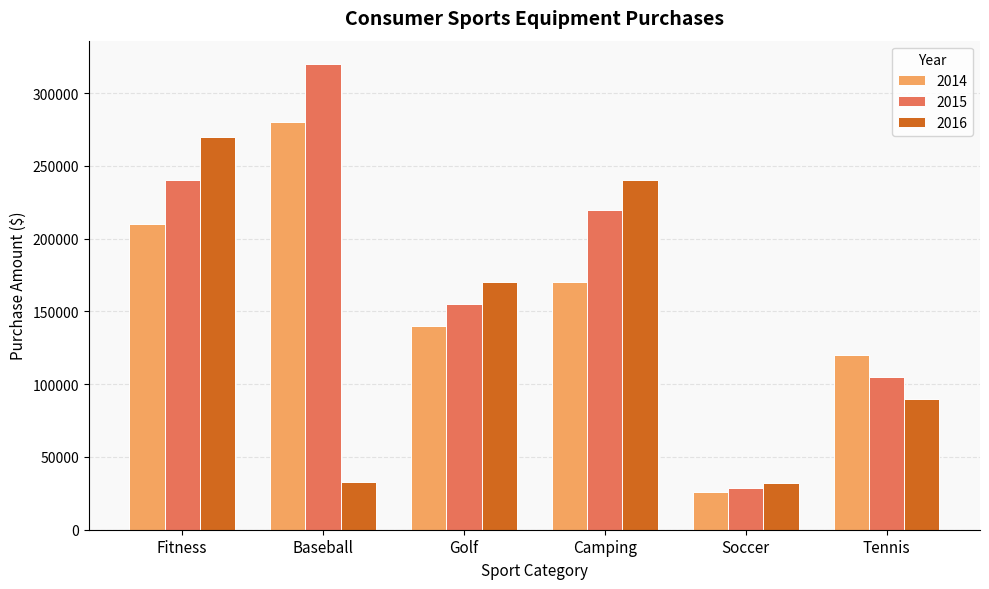

What is the value of the 2016 bar at the 2nd from the left?

33000